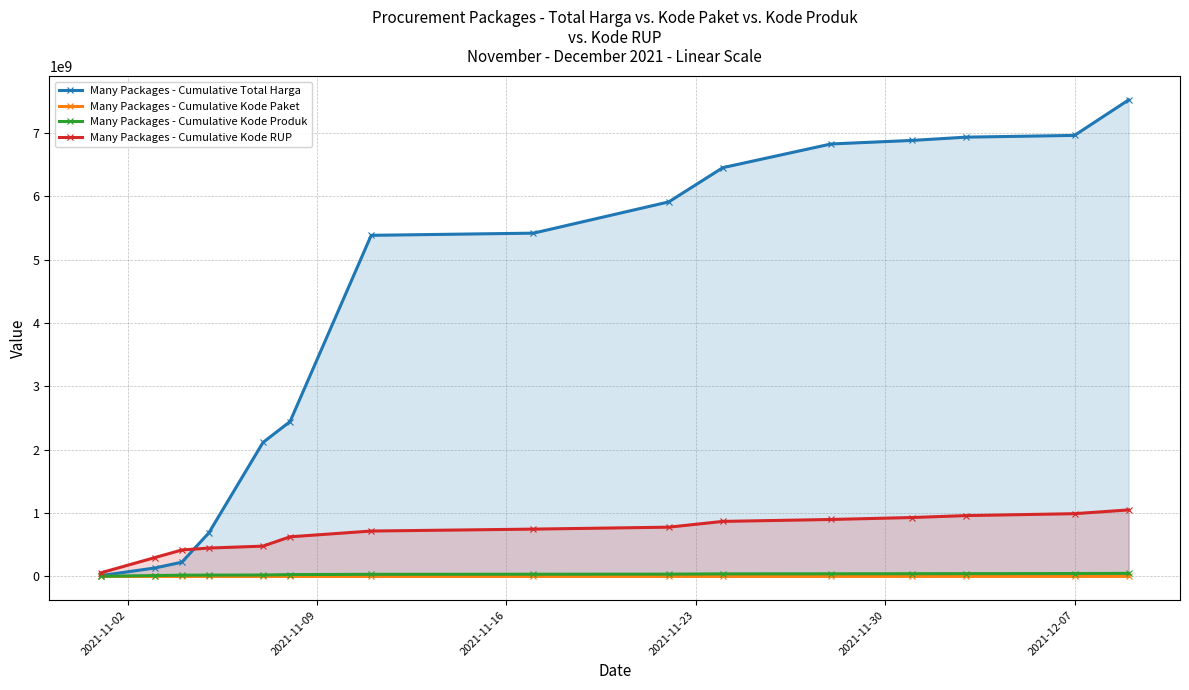

Which has a higher value, 2021-11-16 or 2021-11-30?

2021-11-30